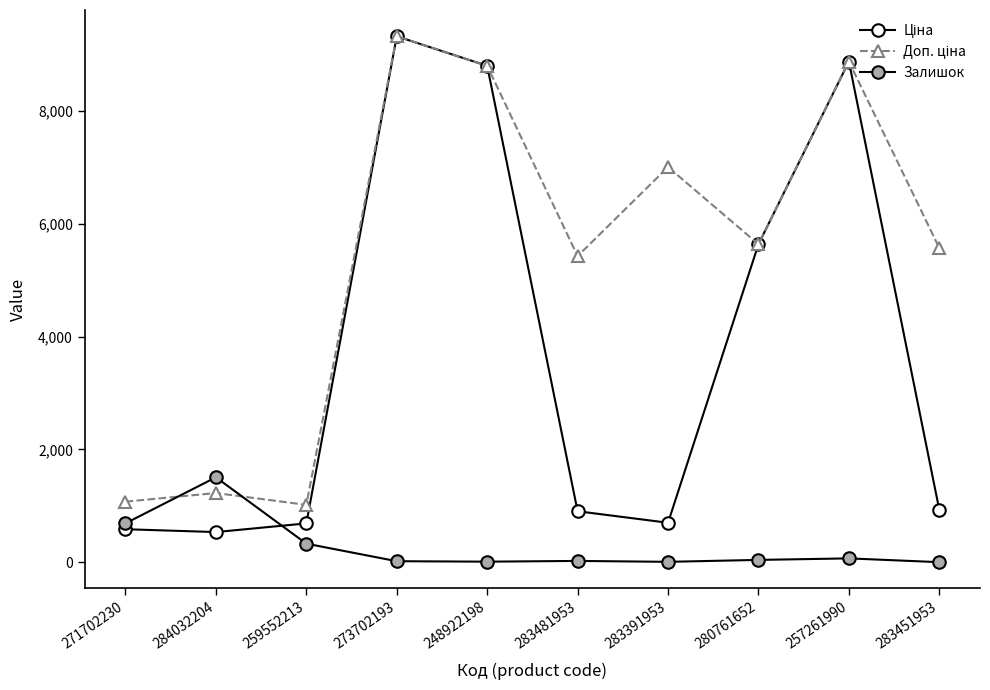

At which label is Ціна closest to 4928?

280761652